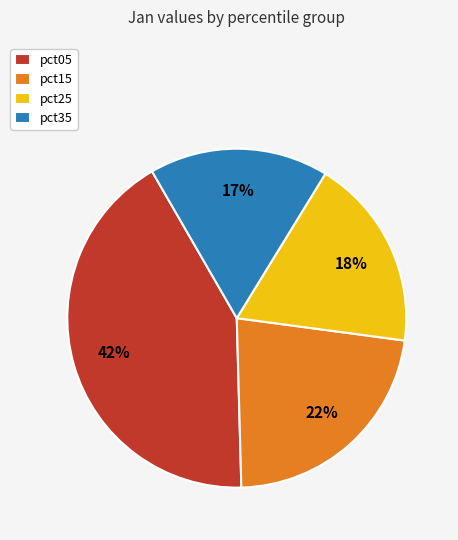

To the nearest percent, what is the combined percentage of pct35 and pct25?

35%